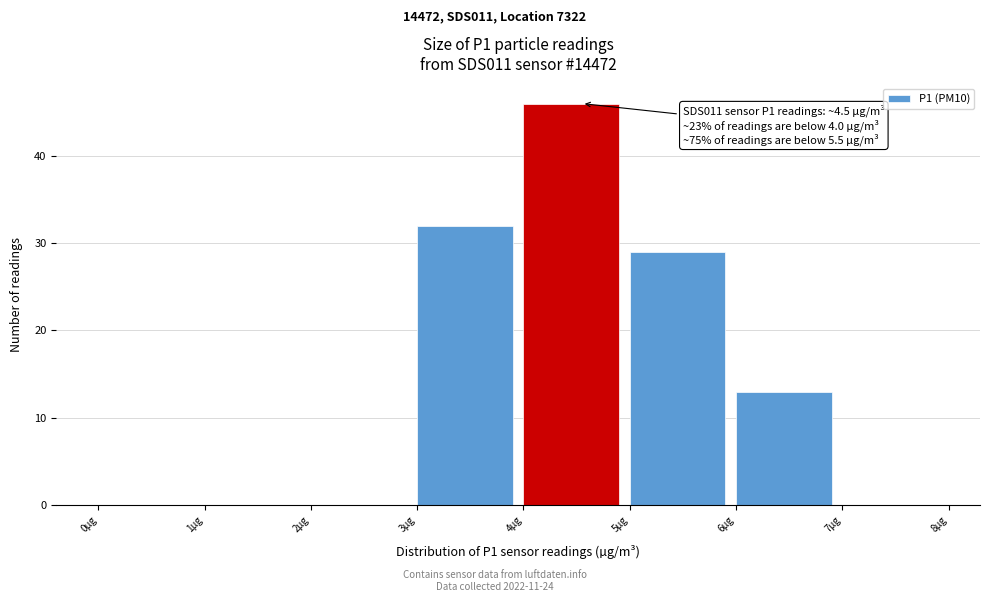

Which range on the x-axis has the tallest bar?

4 to 5